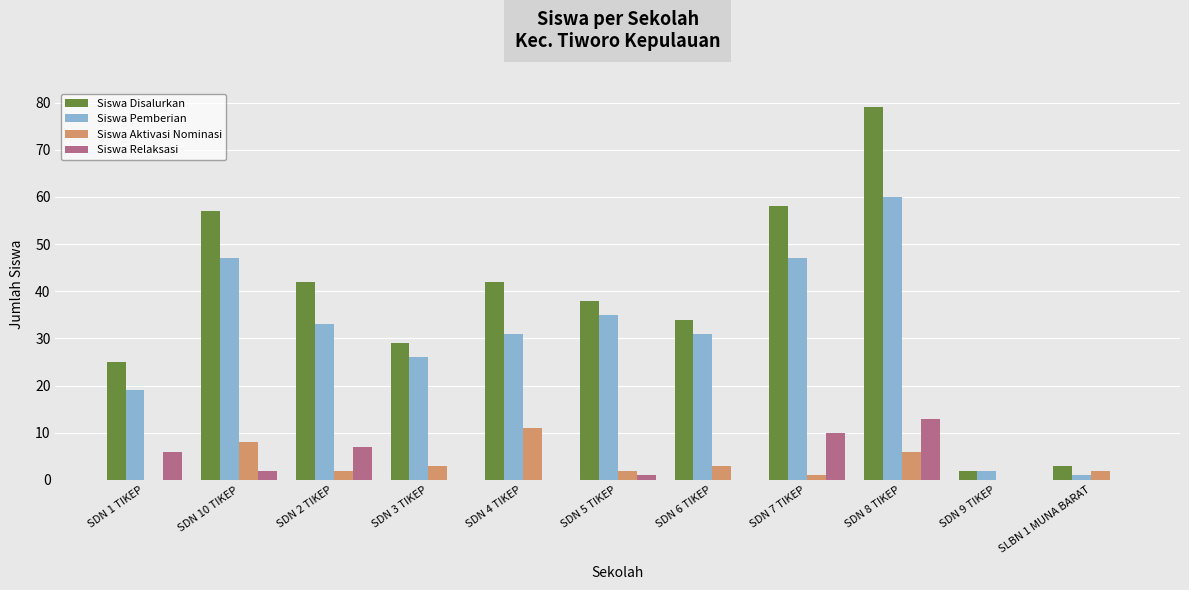

What is the maximum value for Siswa Aktivasi Nominasi?

11